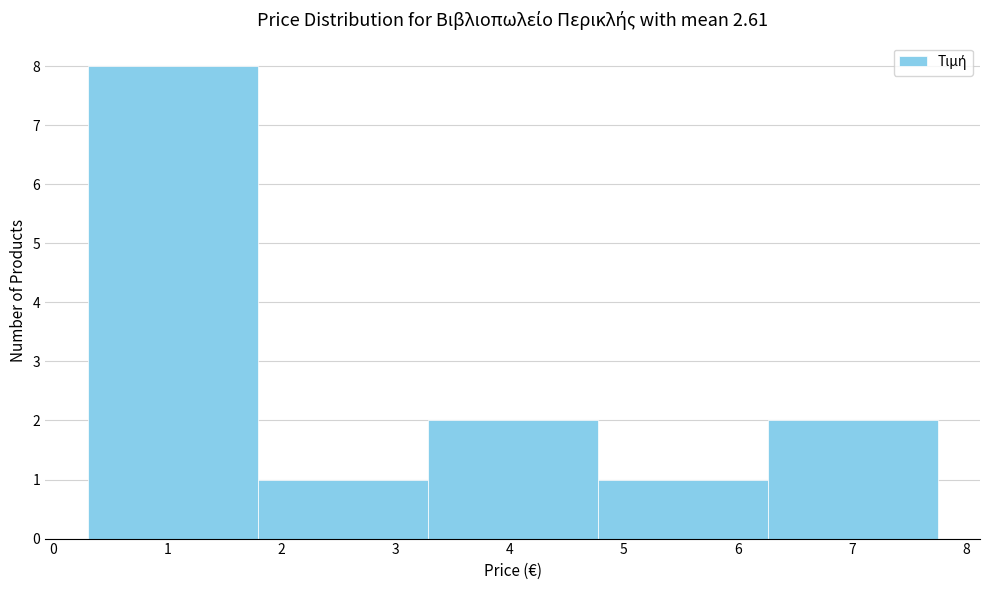

Reading left to right, list every bar in this chart as the range it spans on the x-axis followed by its height. Neither the bar edges nor the heights are printed on the chart, so give them approximately, as read against the axes.

0.30 to 1.79: 8
1.79 to 3.28: 1
3.28 to 4.77: 2
4.77 to 6.26: 1
6.26 to 7.75: 2